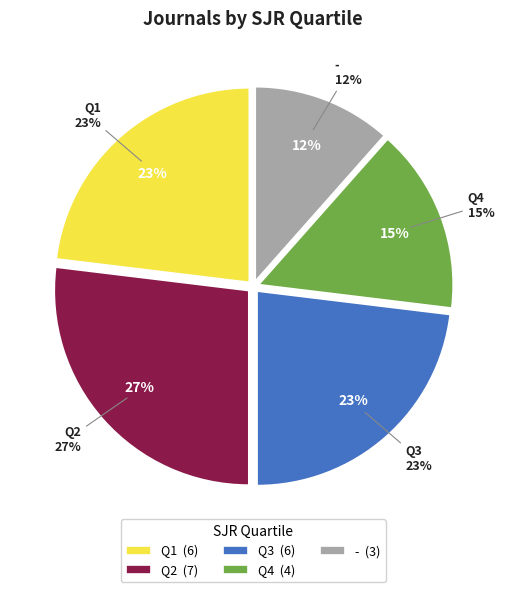

The Q4 slice represents 21% of the pie. True or false?

False